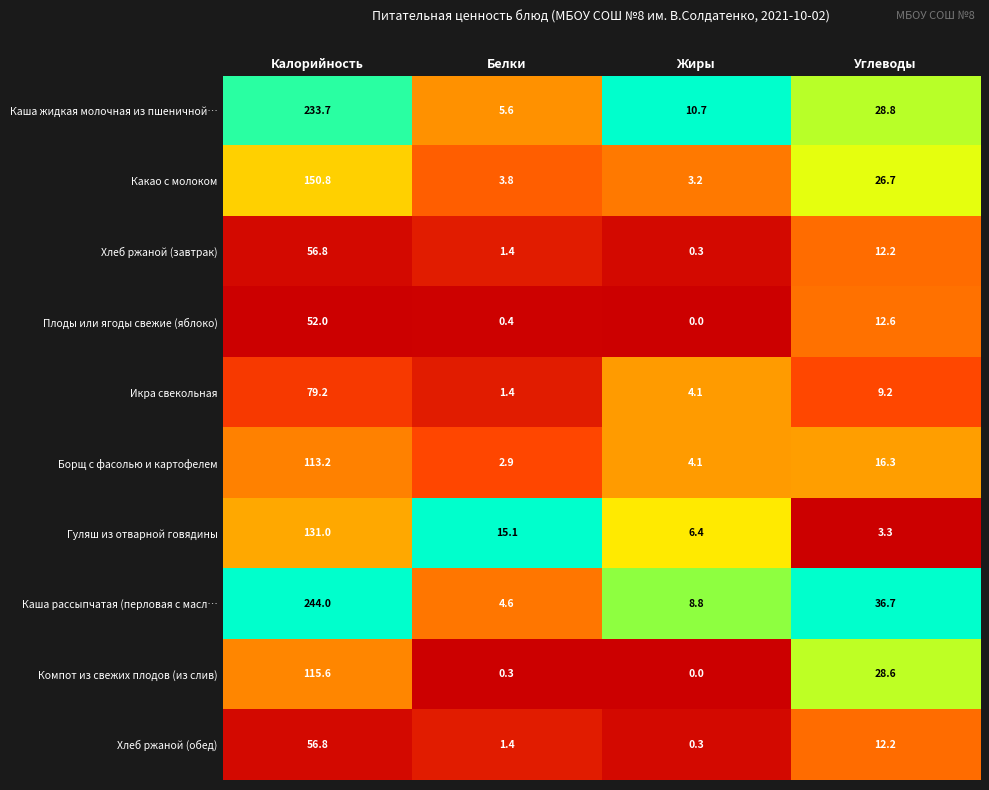

How many values in the Какао с молоком series exceed 26?

2